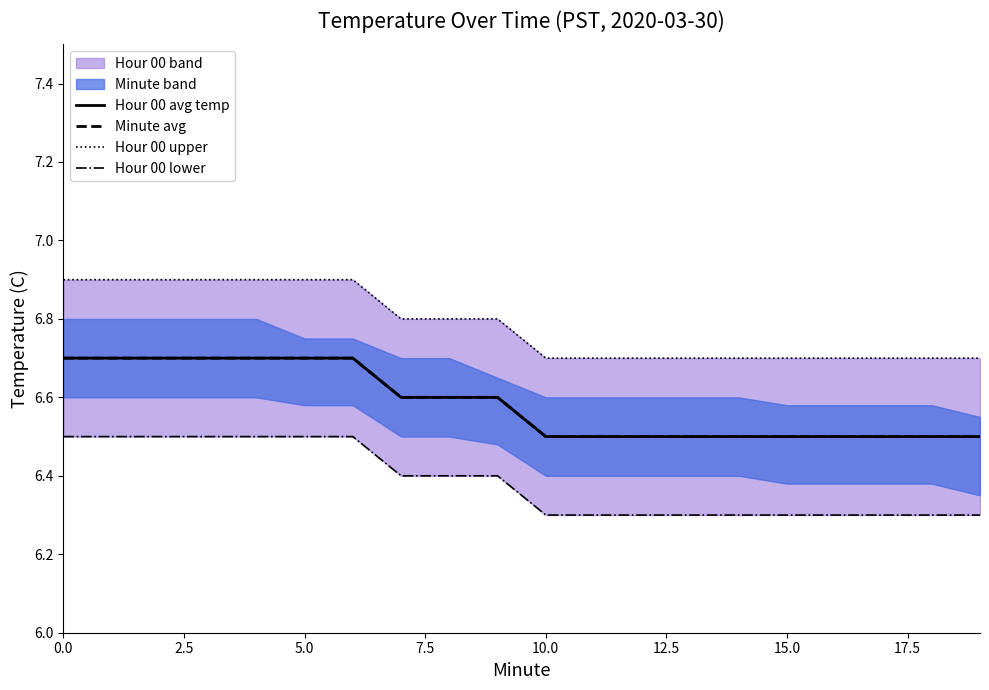

What is the value of the Minute avg point at the 2nd from the left?

6.7